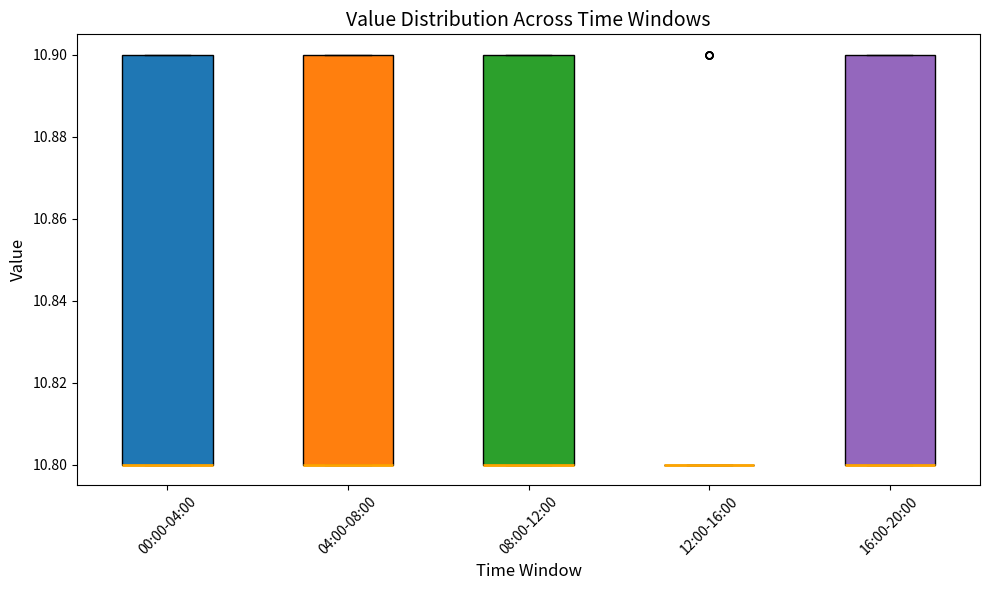

Reading left to right, transcribe this box plot: for each box, give where its median line is, the range the box spans, and where its two whiskers end, as read against the y-axis. The values are not printed on the chart, so give them approximately, as read against the axis.

00:00-04:00: median 10.8 (drawn on the box's lower edge), box 10.8 to 10.9, whiskers 10.8 to 10.9
04:00-08:00: median 10.8 (drawn on the box's lower edge), box 10.8 to 10.9, whiskers 10.8 to 10.9
08:00-12:00: median 10.8 (drawn on the box's lower edge), box 10.8 to 10.9, whiskers 10.8 to 10.9
12:00-16:00: box collapsed to a line at 10.8, whiskers 10.8 to 10.8
16:00-20:00: median 10.8 (drawn on the box's lower edge), box 10.8 to 10.9, whiskers 10.8 to 10.9